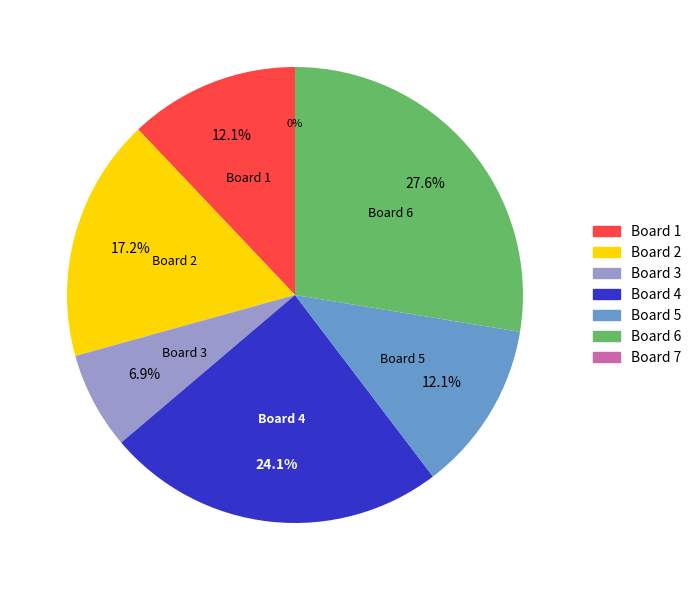

To the nearest percent, what percentage of the pie is Board 6?

28%